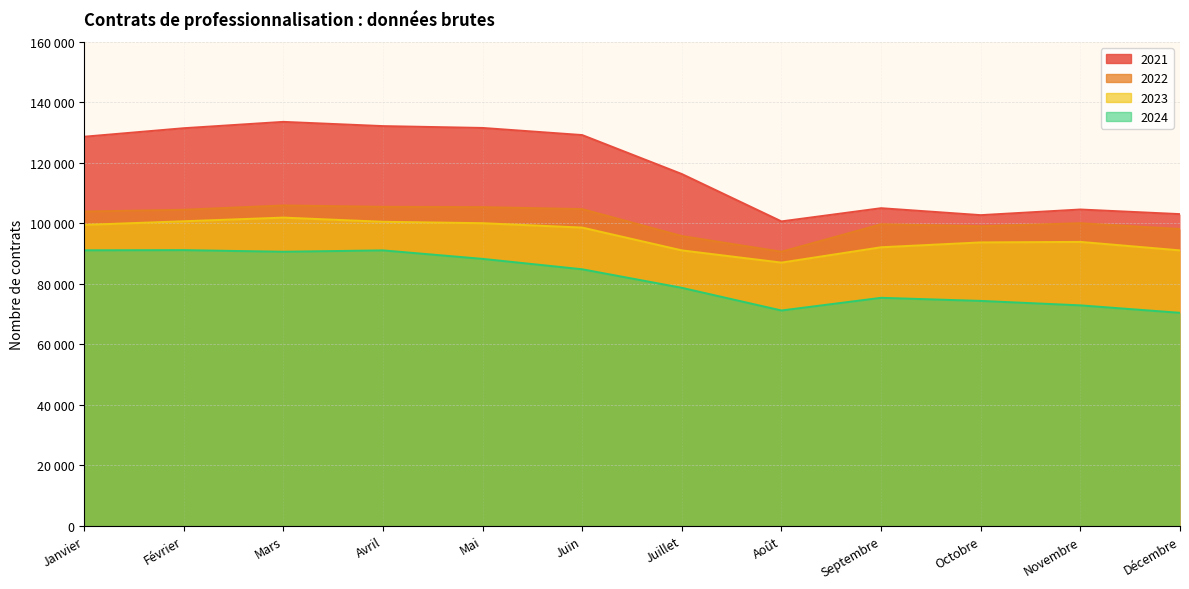

What is the maximum value for 2021?

133508